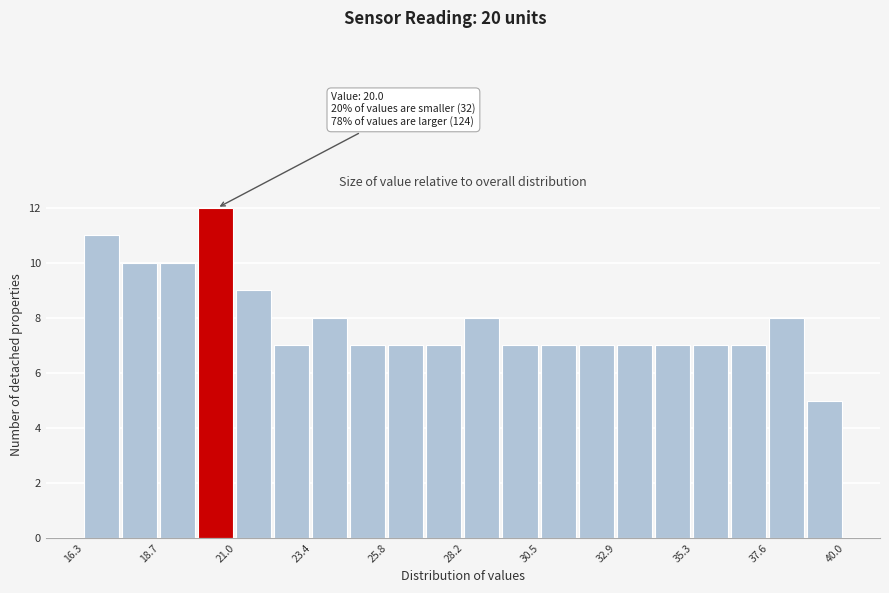

Around what value on the x-axis is the tallest bar? Give the approximate position of its centre, as read against the axis.

20.5